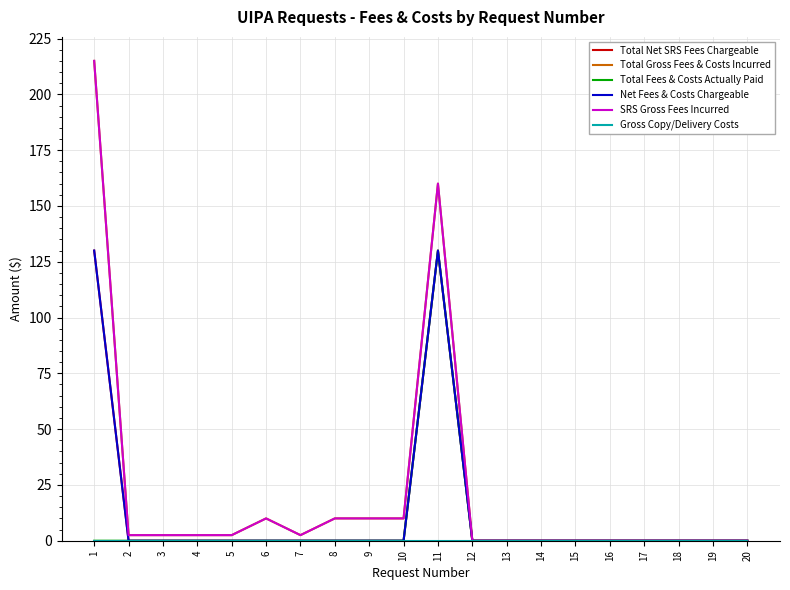

Does the chart display data point markers on the line(s)?

No